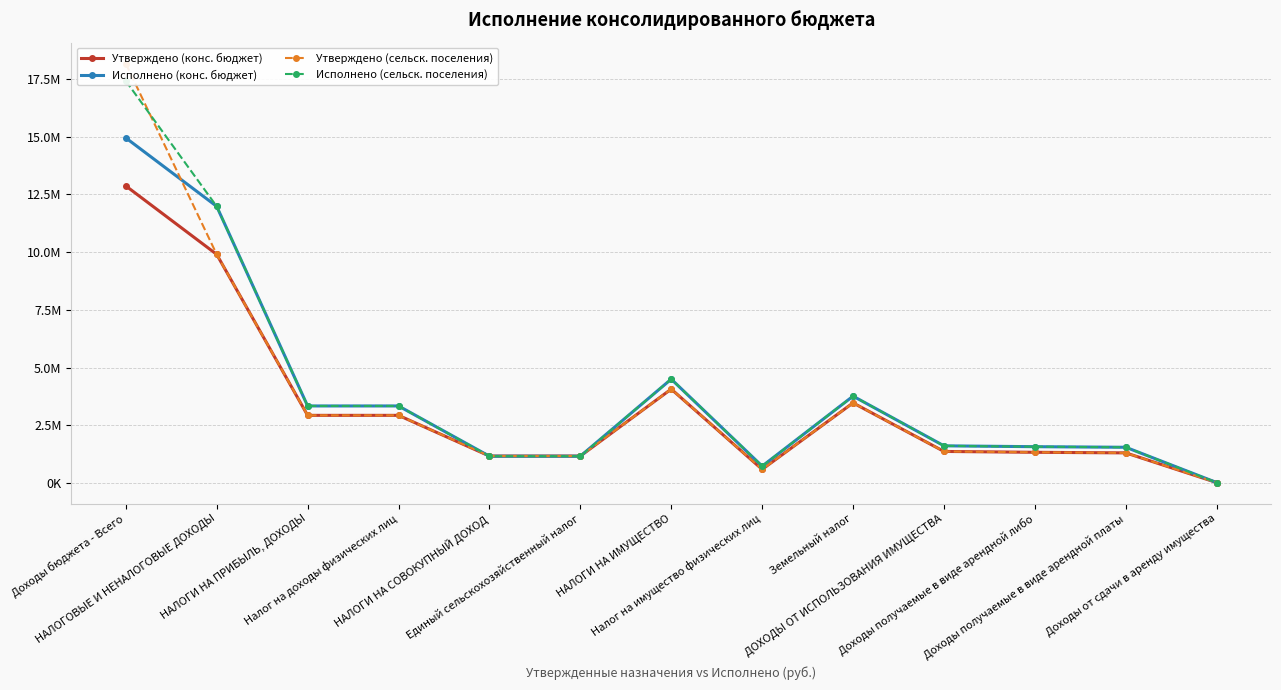

At Земельный налог, list the series in order from smallest to largest.

Утверждено (конс. бюджет), Утверждено (сельск. поселения), Исполнено (конс. бюджет), Исполнено (сельск. поселения)